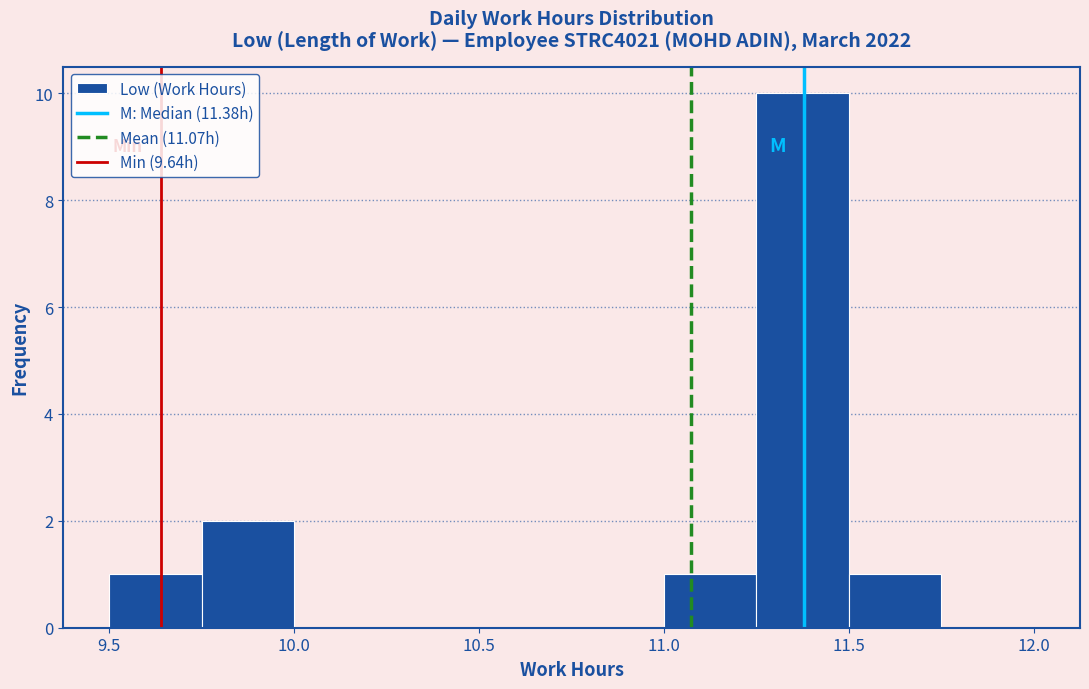

Which range on the x-axis has the tallest bar?

11.25 to 11.50